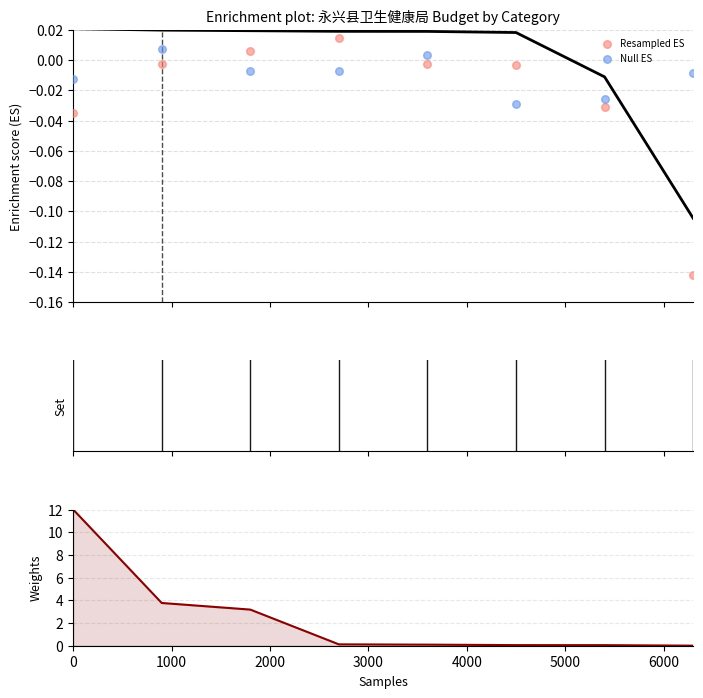

Is the value of Null ES at 5000 greater than the value of Resampled ES at 3000?

No